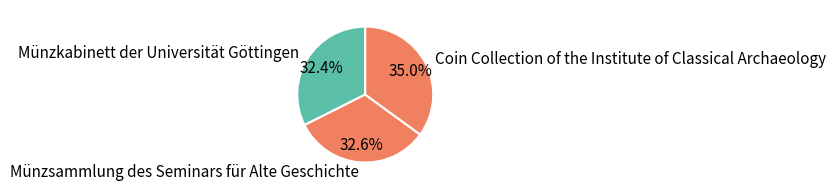

How many slices are in this pie chart?

3